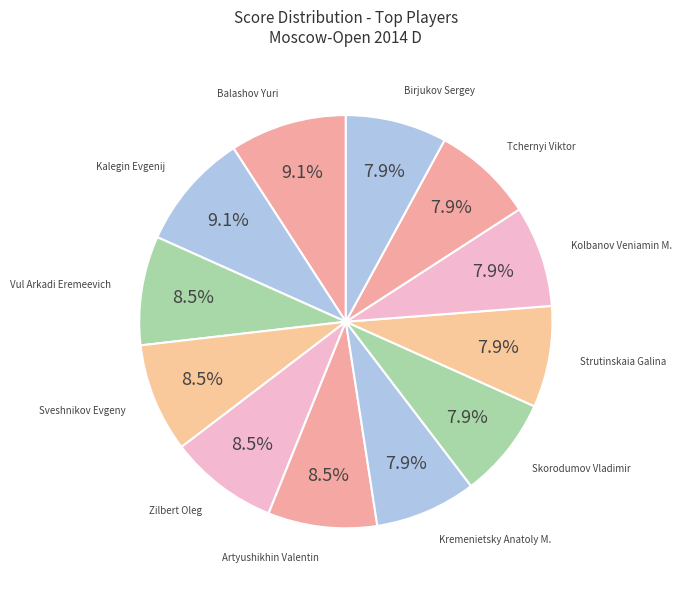

How many segments does this pie chart have?

12